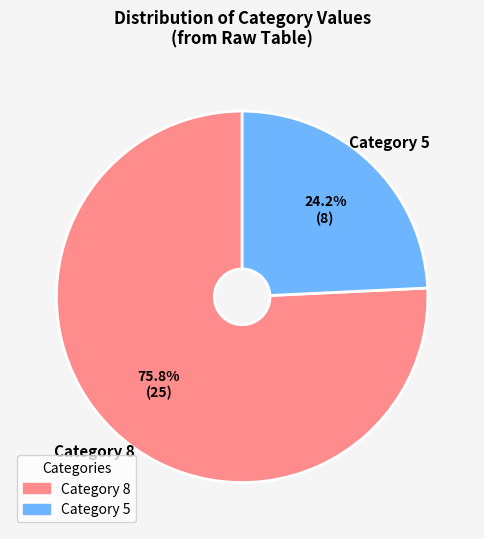

What is the smallest slice in the pie chart?

Category 5